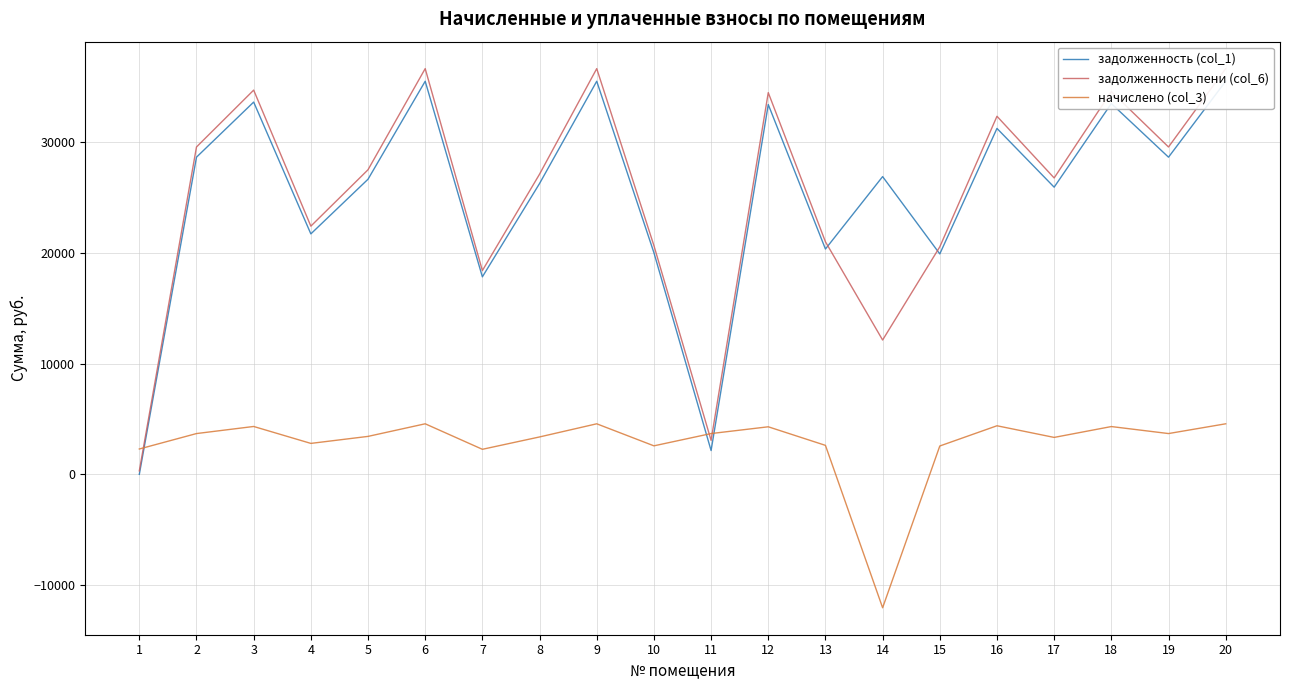

After their last crossing, which series has the higher values: задолженность пени (col_6) or начислено (col_3)?

задолженность пени (col_6)